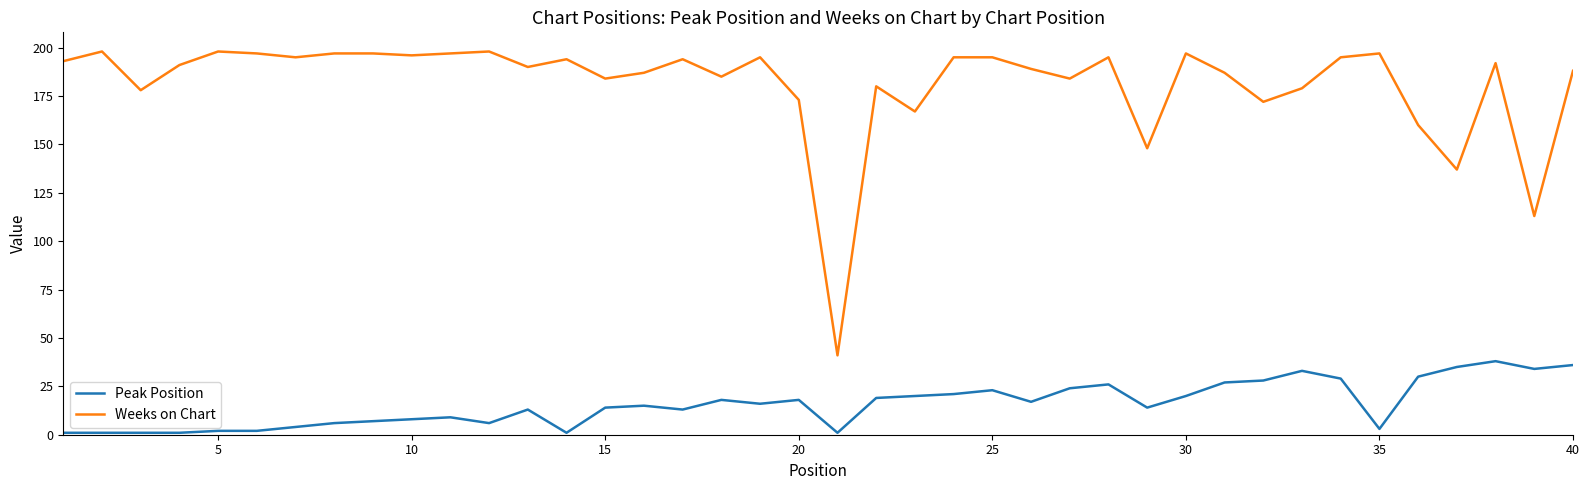

Which series has the largest total across all categories?

Weeks on Chart